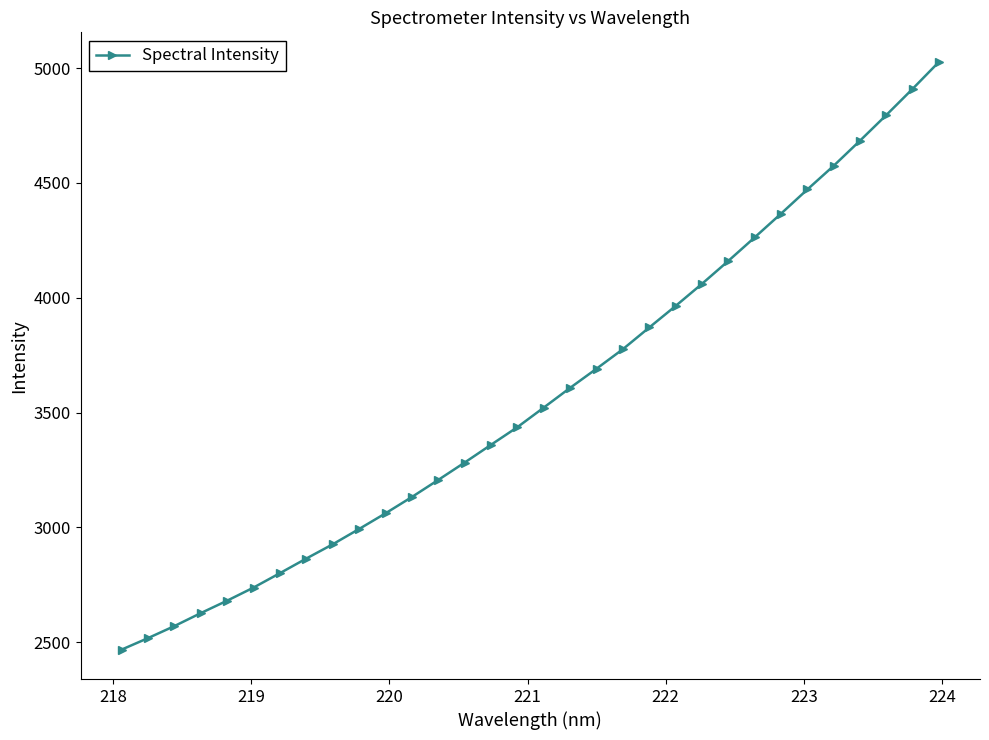

What is the value of the 13th point from the left?

3206.7